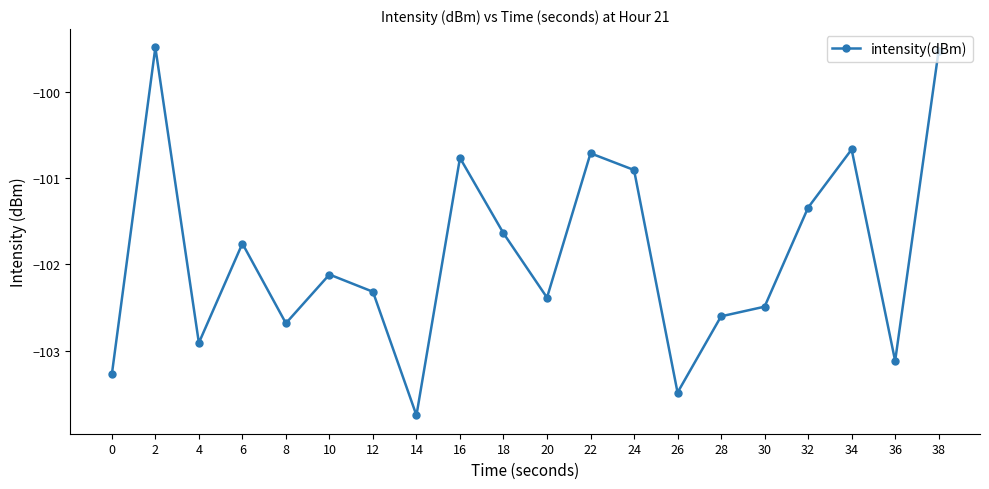

What is the sum of all values?

-2037.9